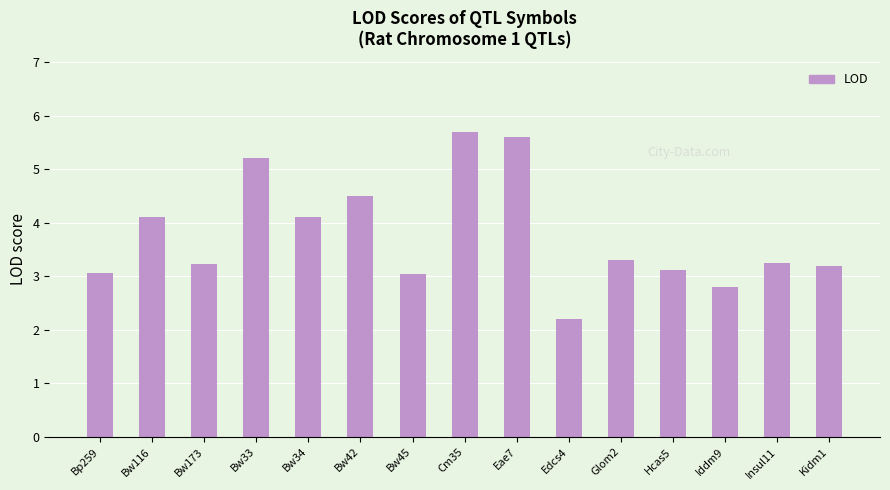

Is it true that the value at Bw45 is 1.1?

False